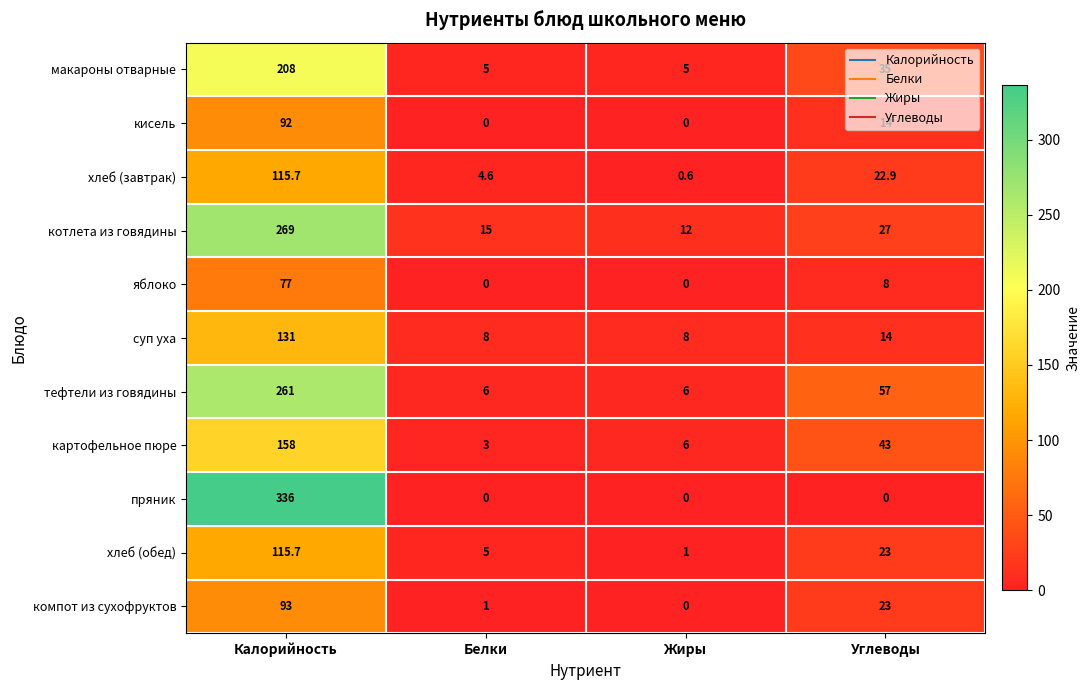

What is the difference between the maximum and minimum values in the котлета из говядины series?

257.0